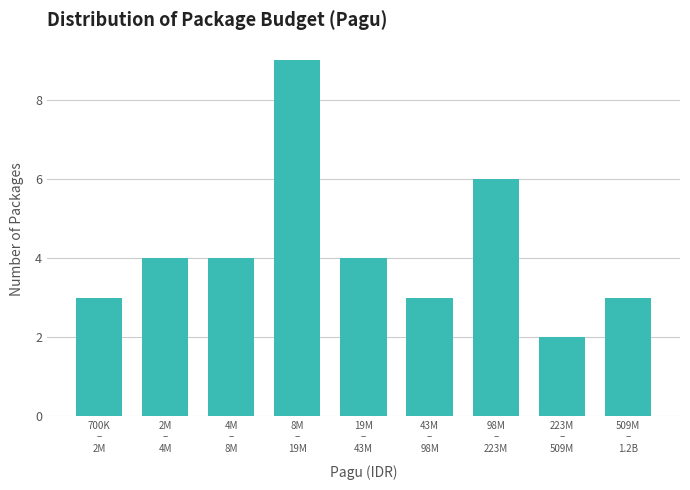

Reading left to right, list all the values displayed in this chart.

3	4	4	9	4	3	6	2	3